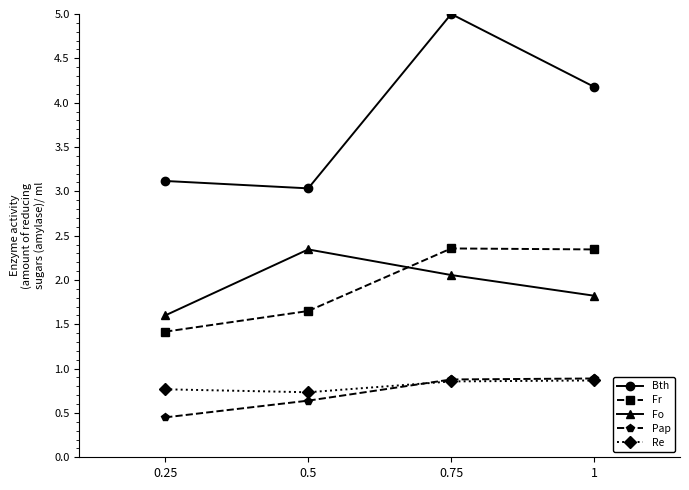

The value of Pap at 0.75 is 1.2. True or false?

False